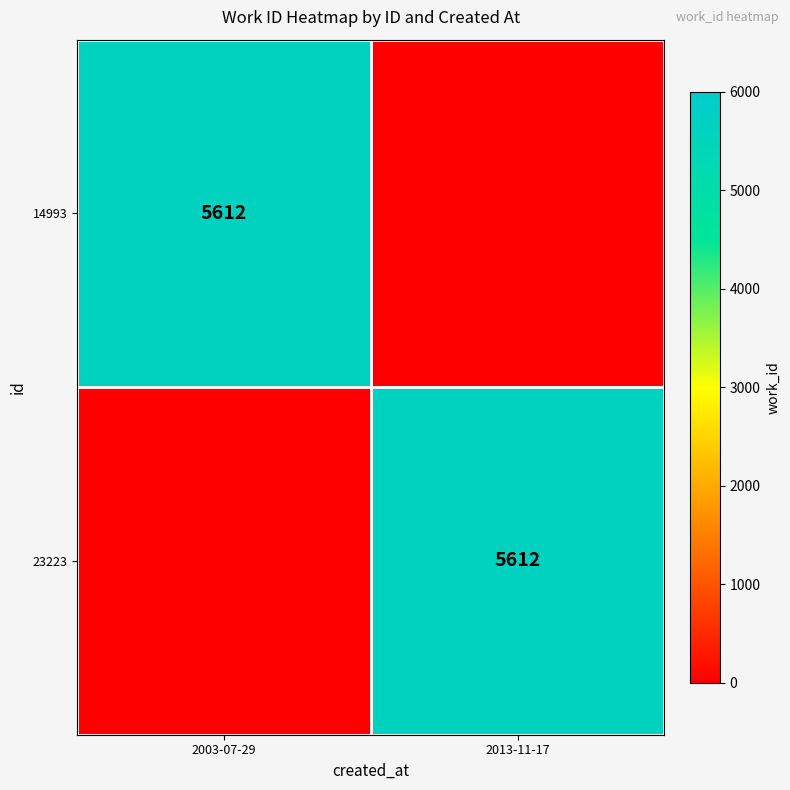

The 14993 series shows 3585 at 2003-07-29. True or false?

False